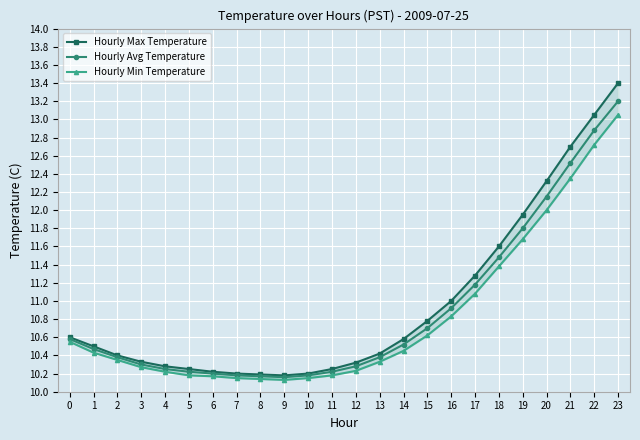

What is the approximate value of Hourly Min Temperature at 3?

10.3